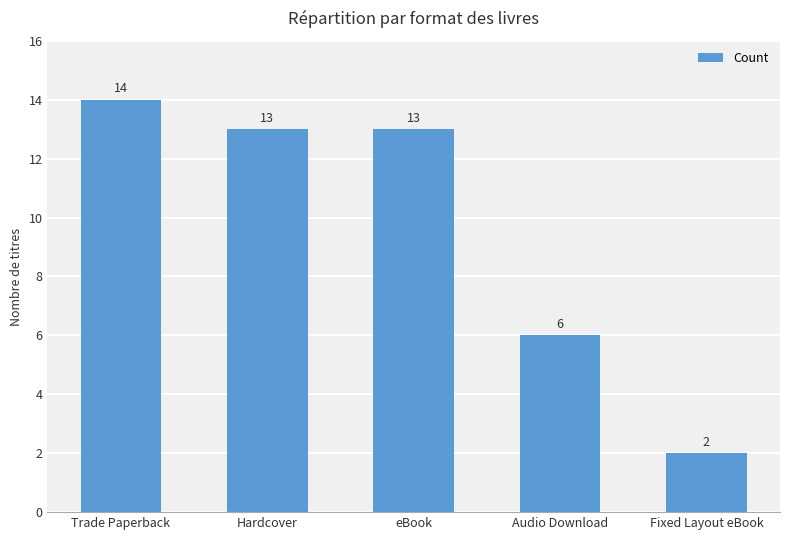

Where is the data nearest to the value 8?

Audio Download